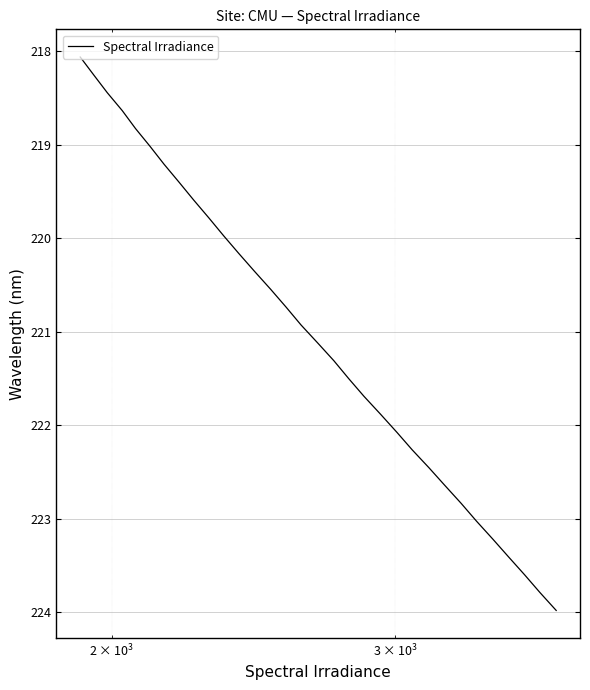

True or false: the data has more than 2 interior local peaks.

False